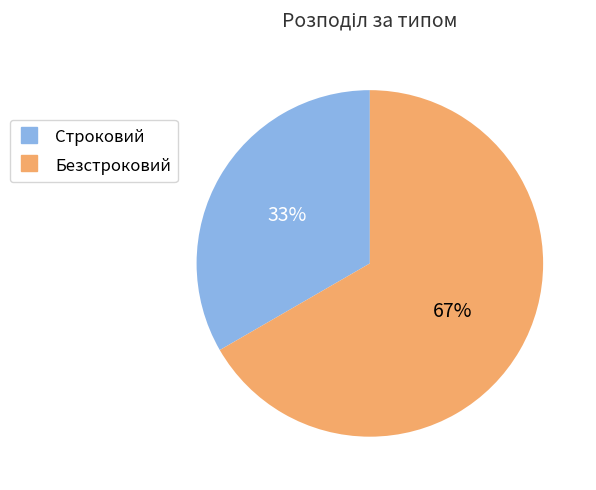

How many slices are in this pie chart?

2